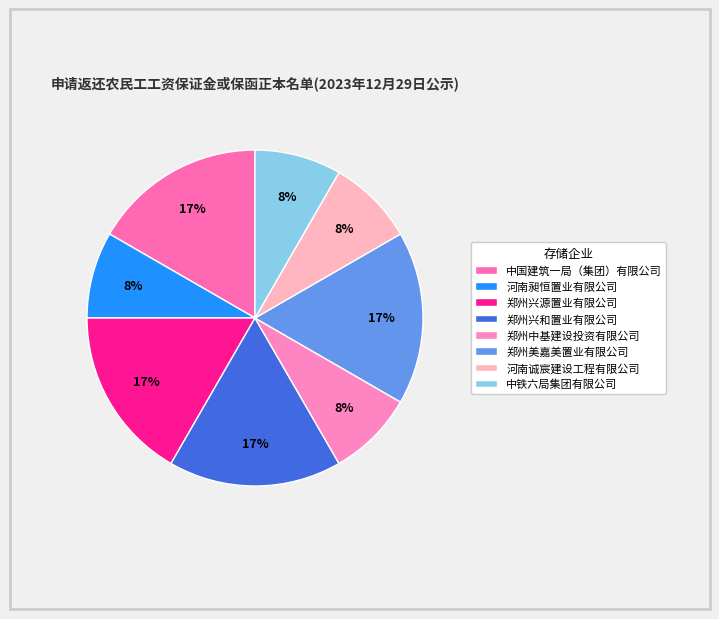

What is the change in value from 中国建筑一局（集团）有限公司 to 河南昶恒置业有限公司?

-1